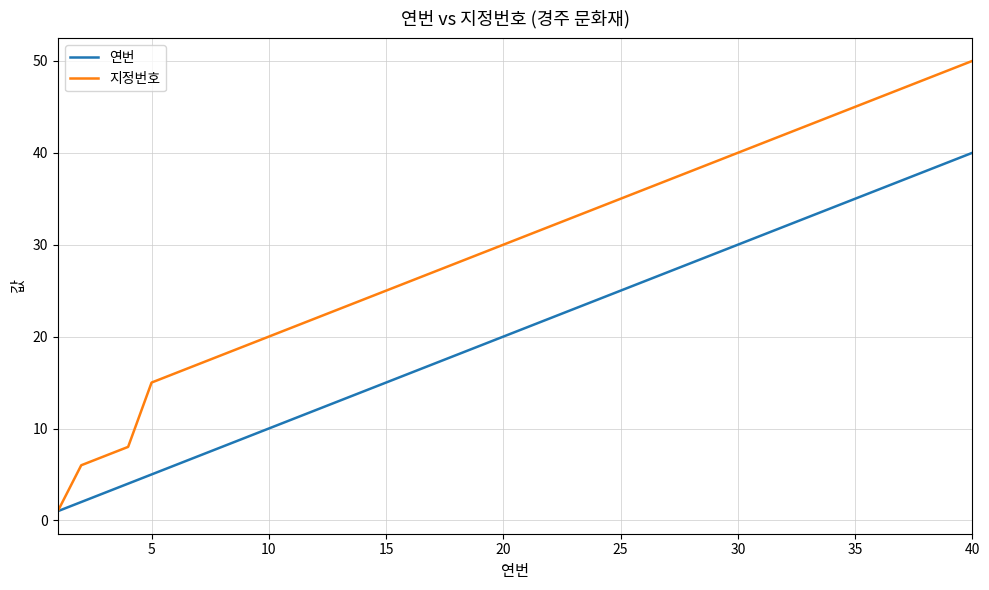

Reading left to right, extract all data points from this chart.

연번: 1	2	3	4	5	6	7	8	9	10	11	12	13	14	15	16	17	18	19	20	21	22	23	24	25	26	27	28	29	30	31	32	33	34	35	36	37	38	39	40
지정번호: 1	6	7	8	15	16	17	18	19	20	21	22	23	24	25	26	27	28	29	30	31	32	33	34	35	36	37	38	39	40	41	42	43	44	45	46	47	48	49	50